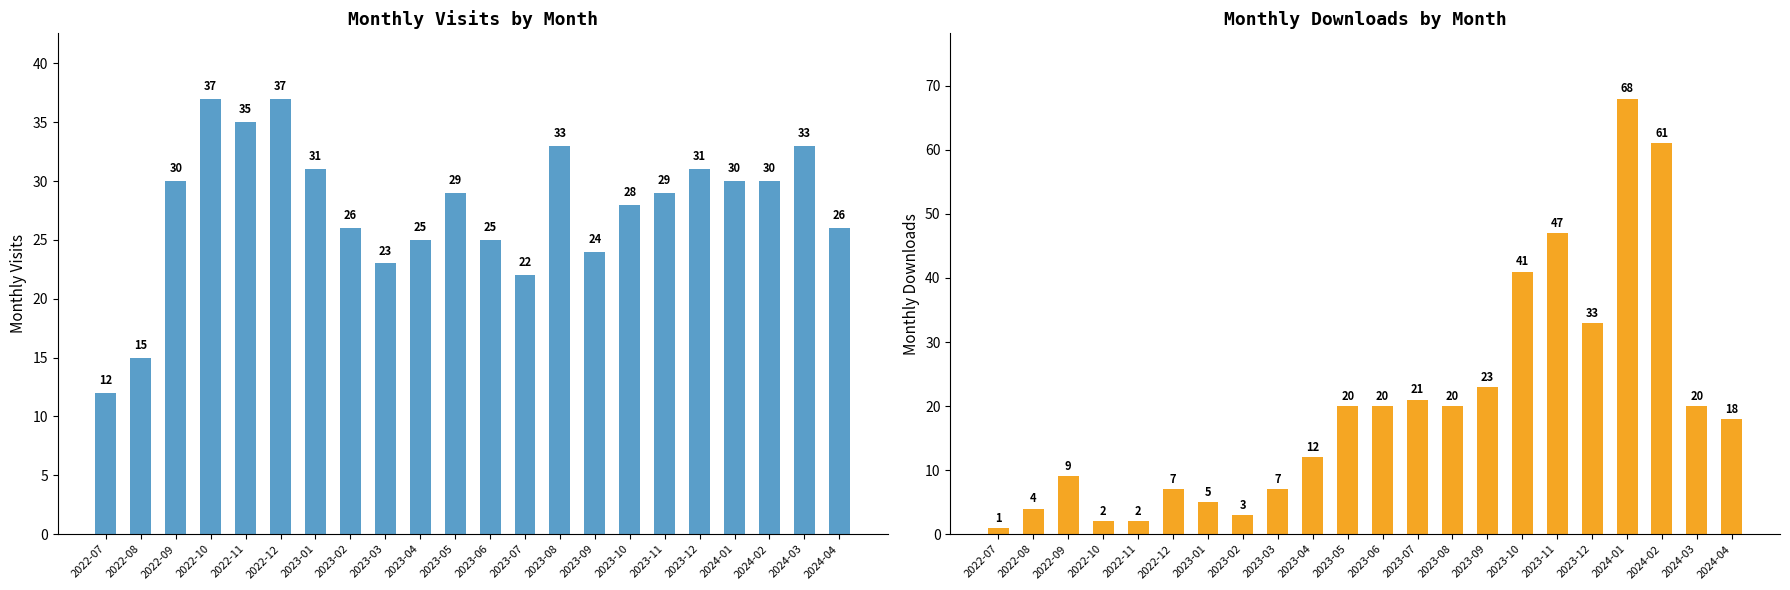

Reading right to left, transcribe all the data shown in this chart.

monthly_visit: 26	33	30	30	31	29	28	24	33	22	25	29	25	23	26	31	37	35	37	30	15	12
monthly_download_resource: 18	20	61	68	33	47	41	23	20	21	20	20	12	7	3	5	7	2	2	9	4	1